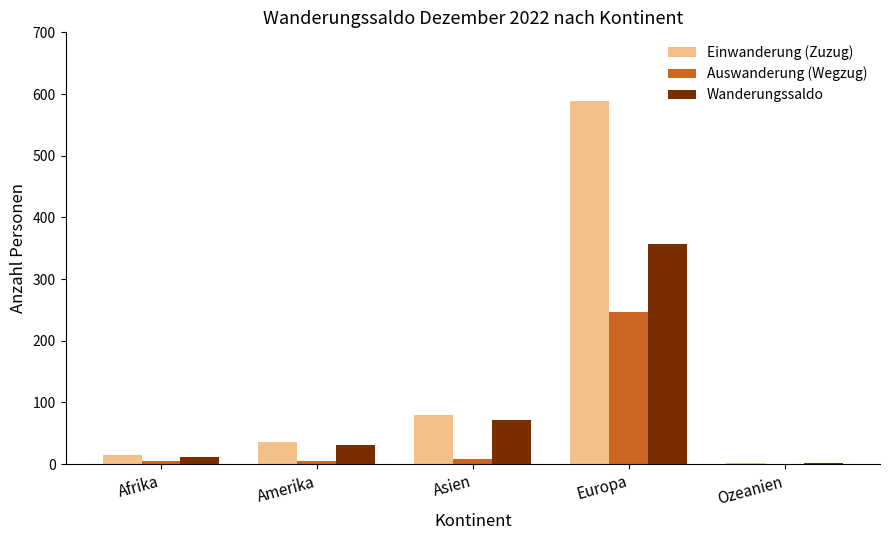

Where is Einwanderung (Zuzug) nearest to the value 295?

Asien